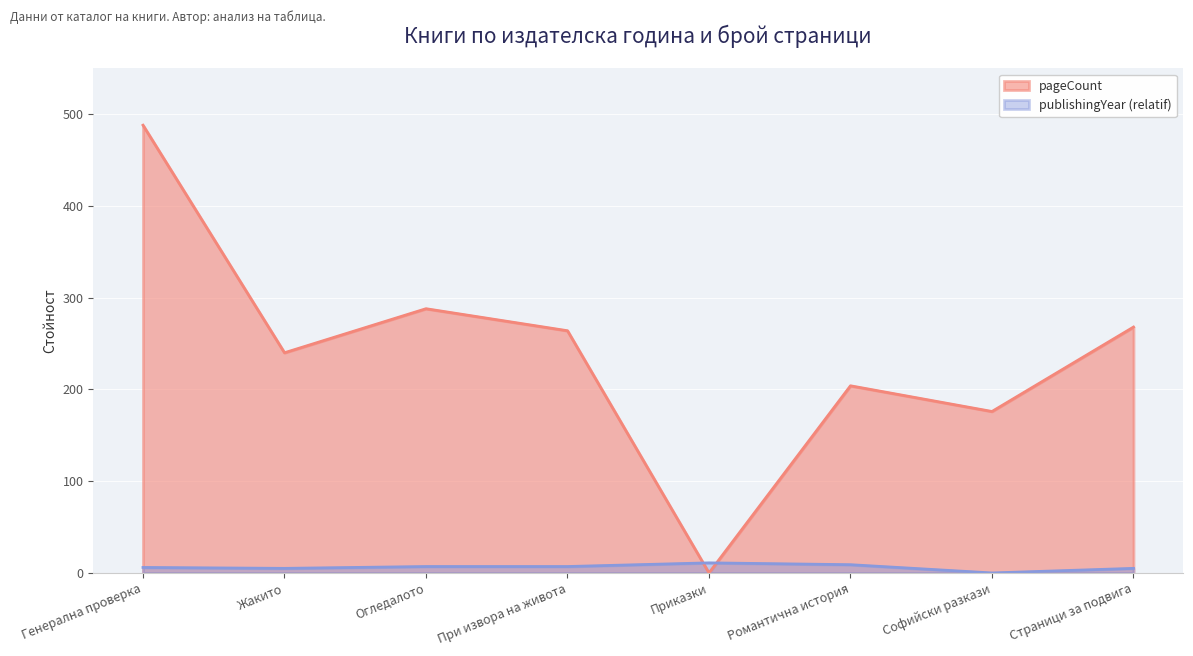

Rank the series by their maximum value, from highest to lowest.

pageCount, publishingYear (relatif)